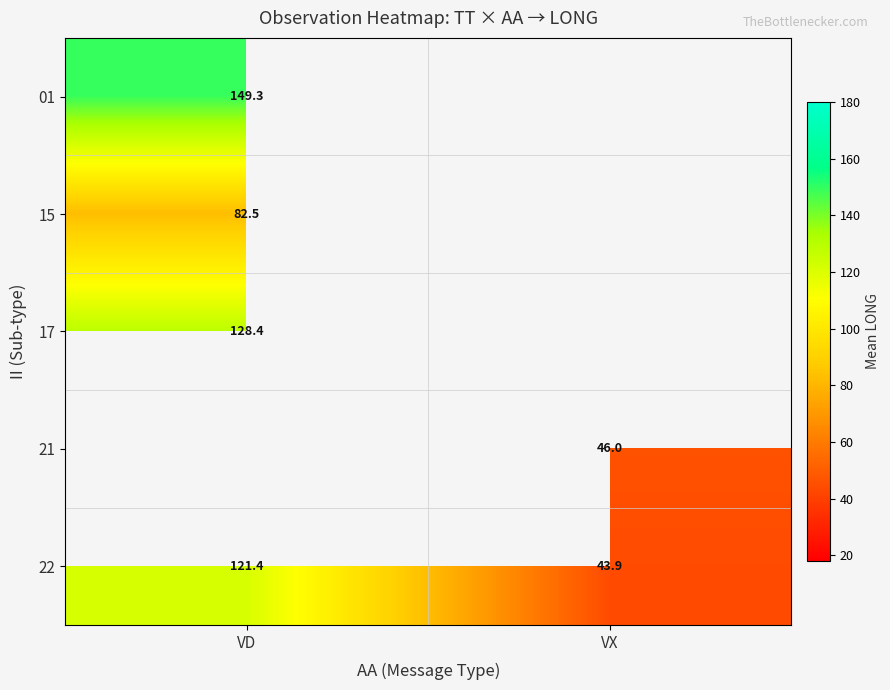

Where does the 22 series first go above 121?

VD